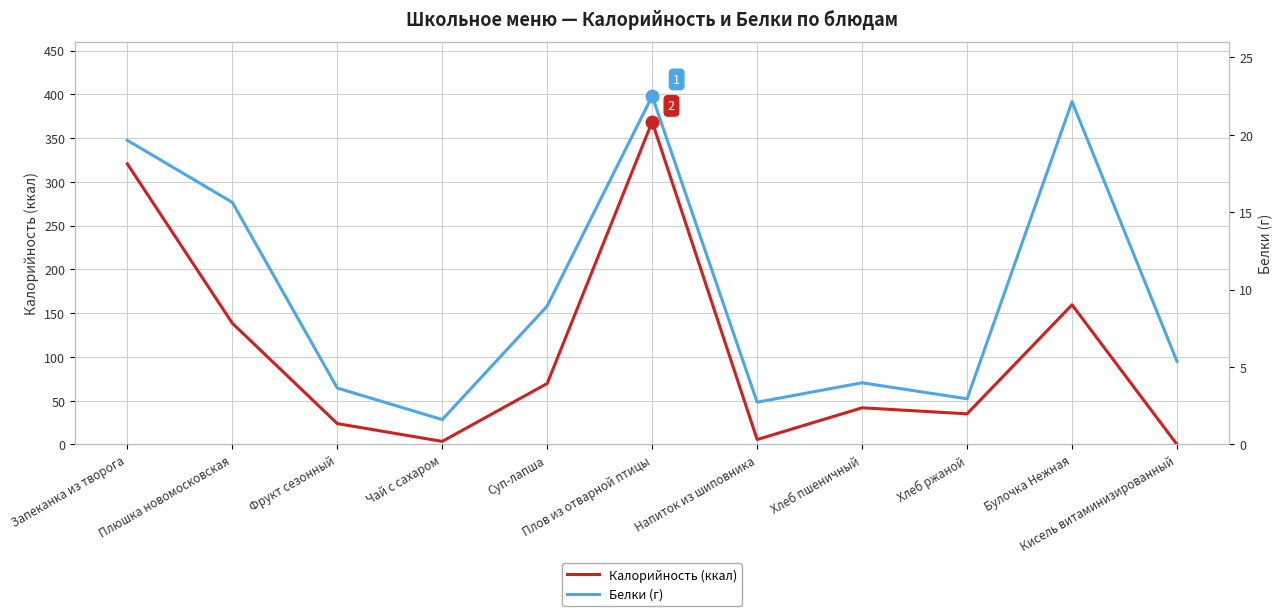

List the series in order of their peak value, highest first.

Калорийность (ккал), Белки (г)